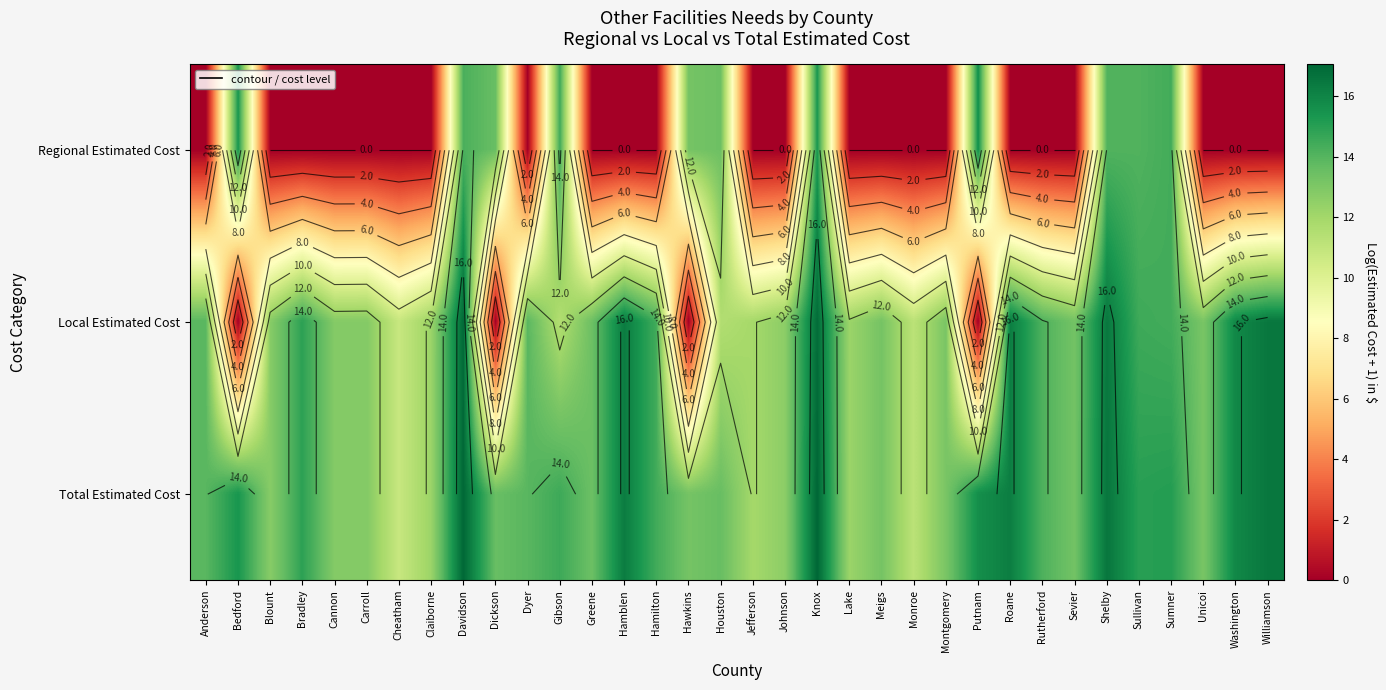

At which category does the chart reach its peak across all series?

Knox